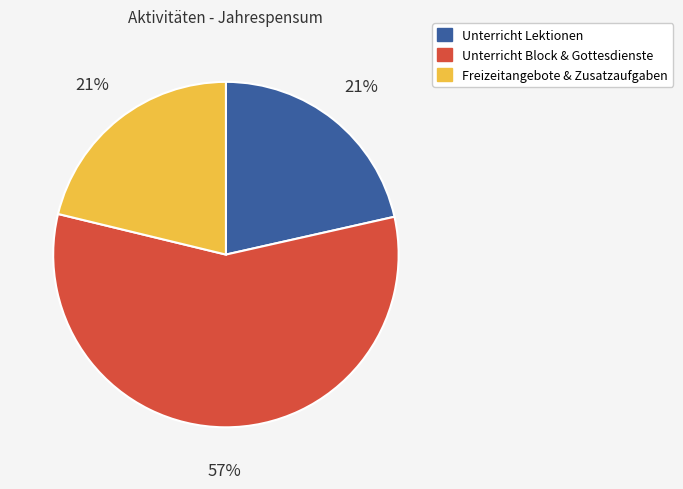

Is there any slice that represents more than half of the pie?

Yes